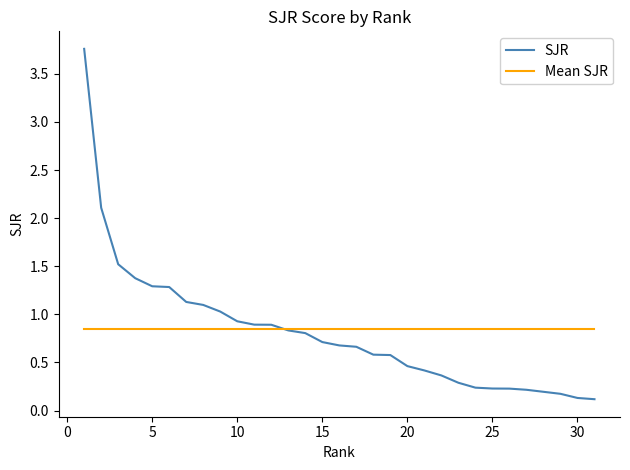

Which series has the widest spread of values?

SJR